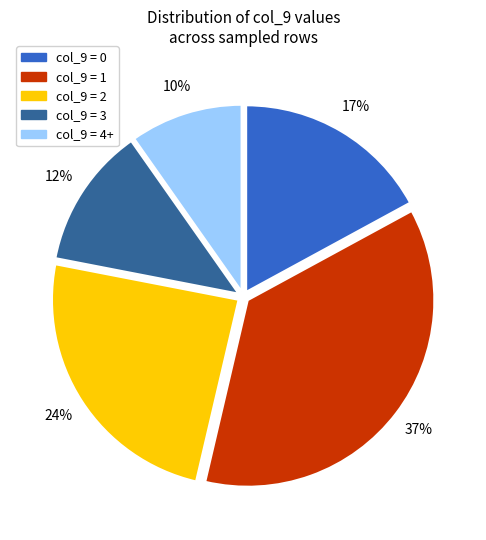

How many slices are in this pie chart?

5